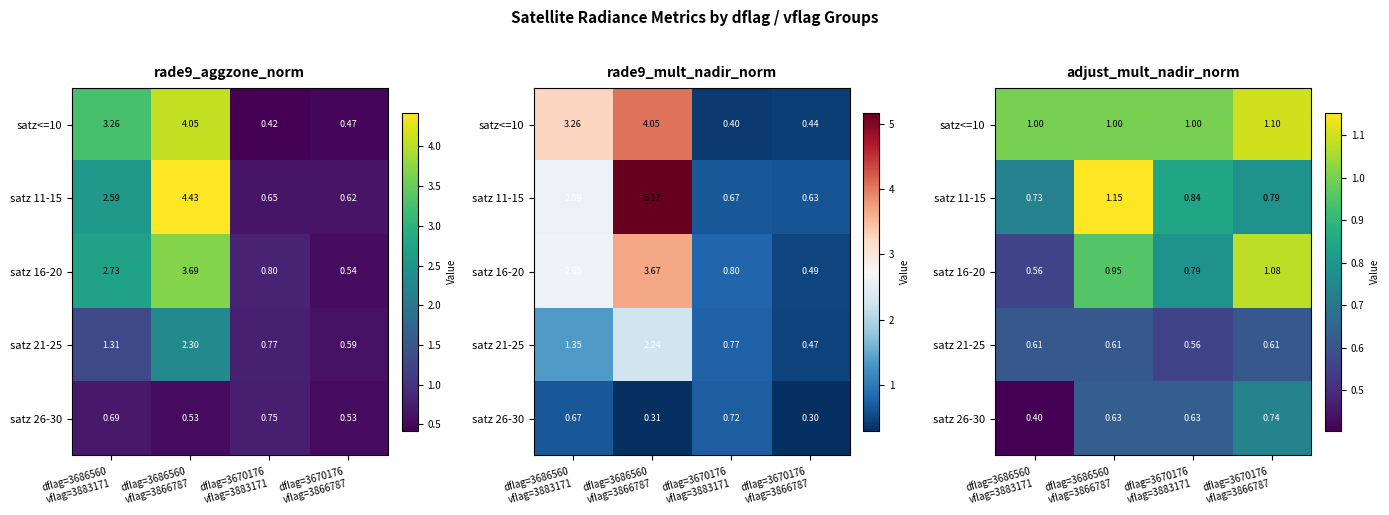

Count the satz<=10 values in the range 1 to 2.

4